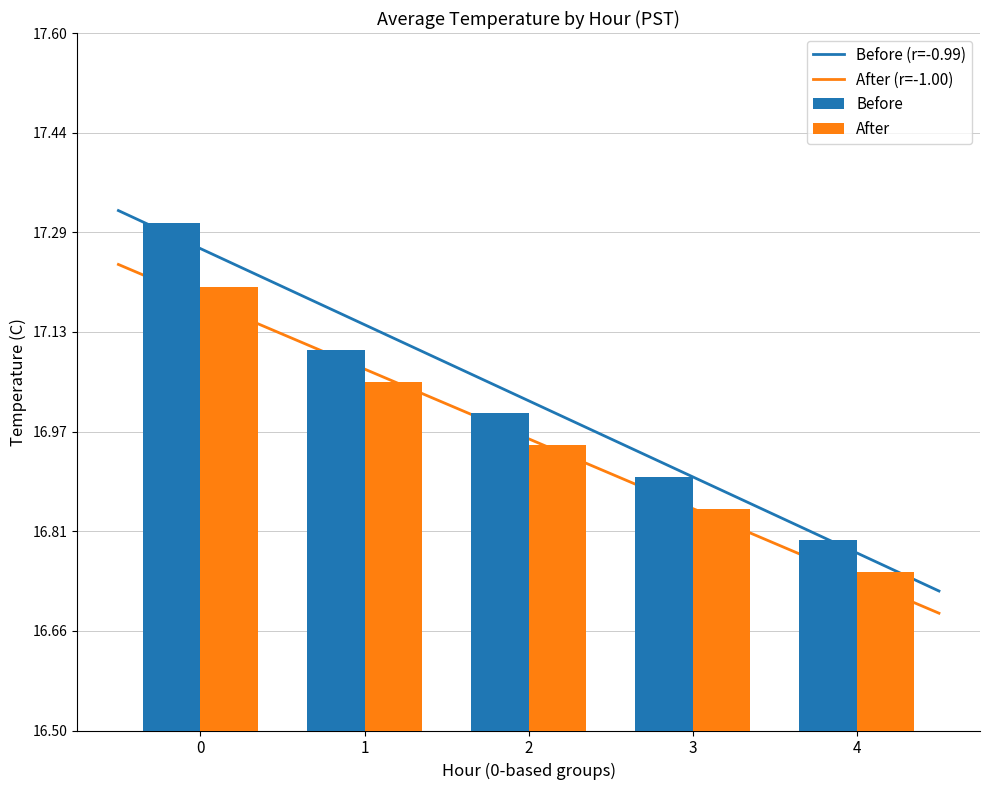

What is the value of the Before bar at the 2nd from the left?

17.1